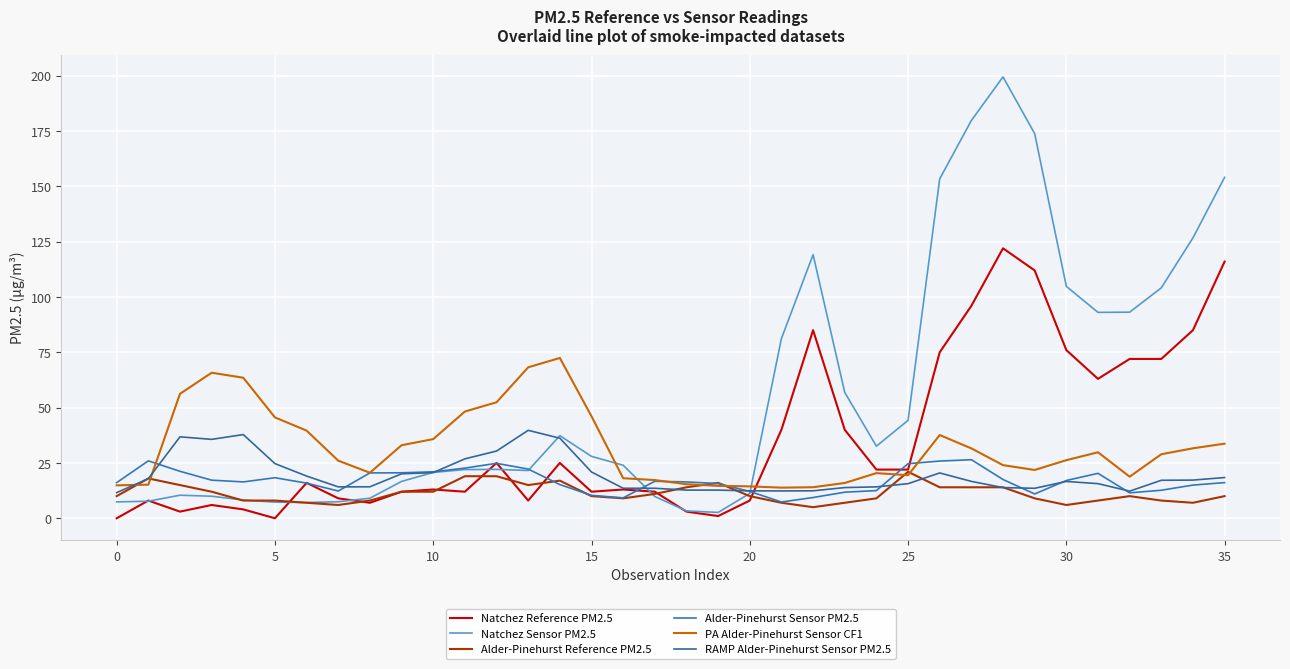

How many lines are shown in the chart?

6